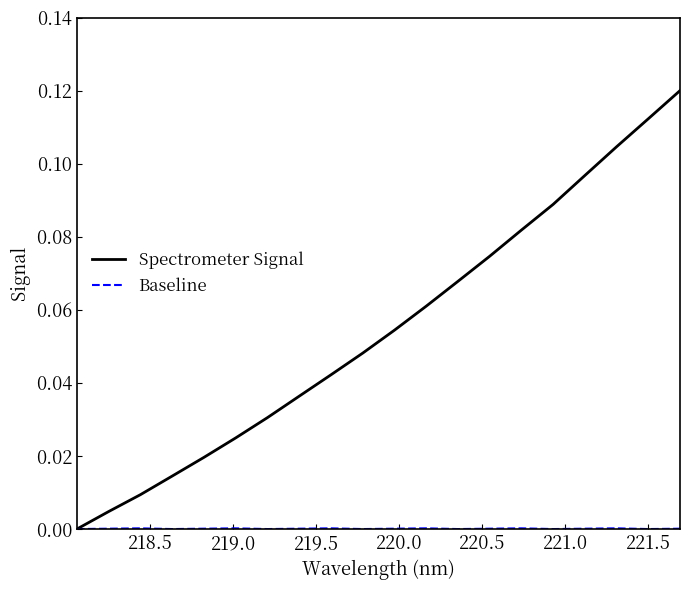

Which series has the largest range (max minus min)?

Spectrometer Signal